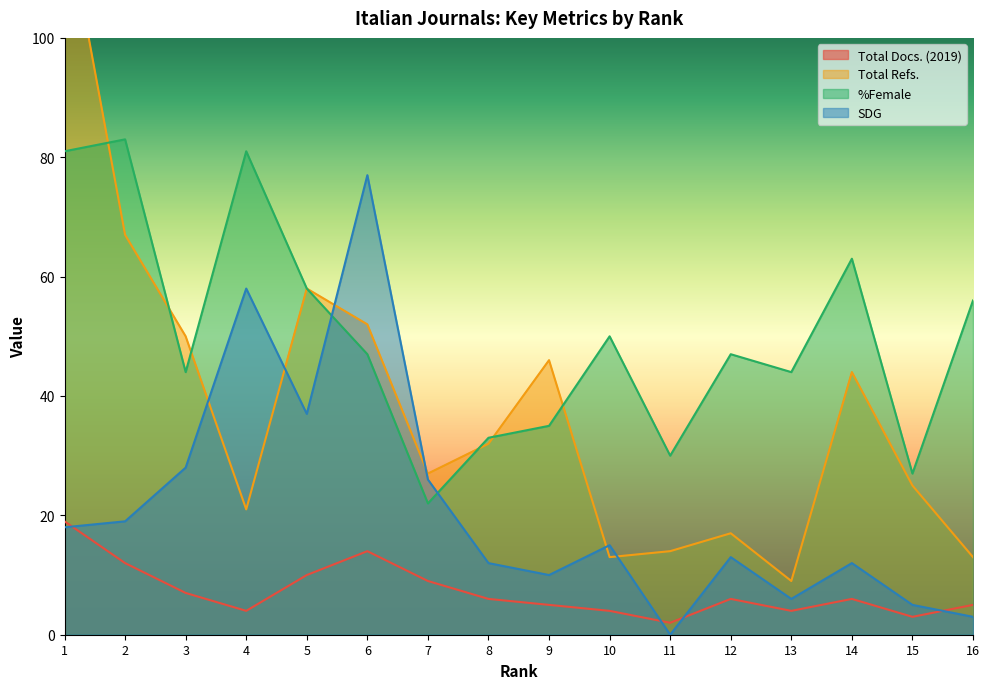

True or false: SDG has a value of 28 at 3.

True